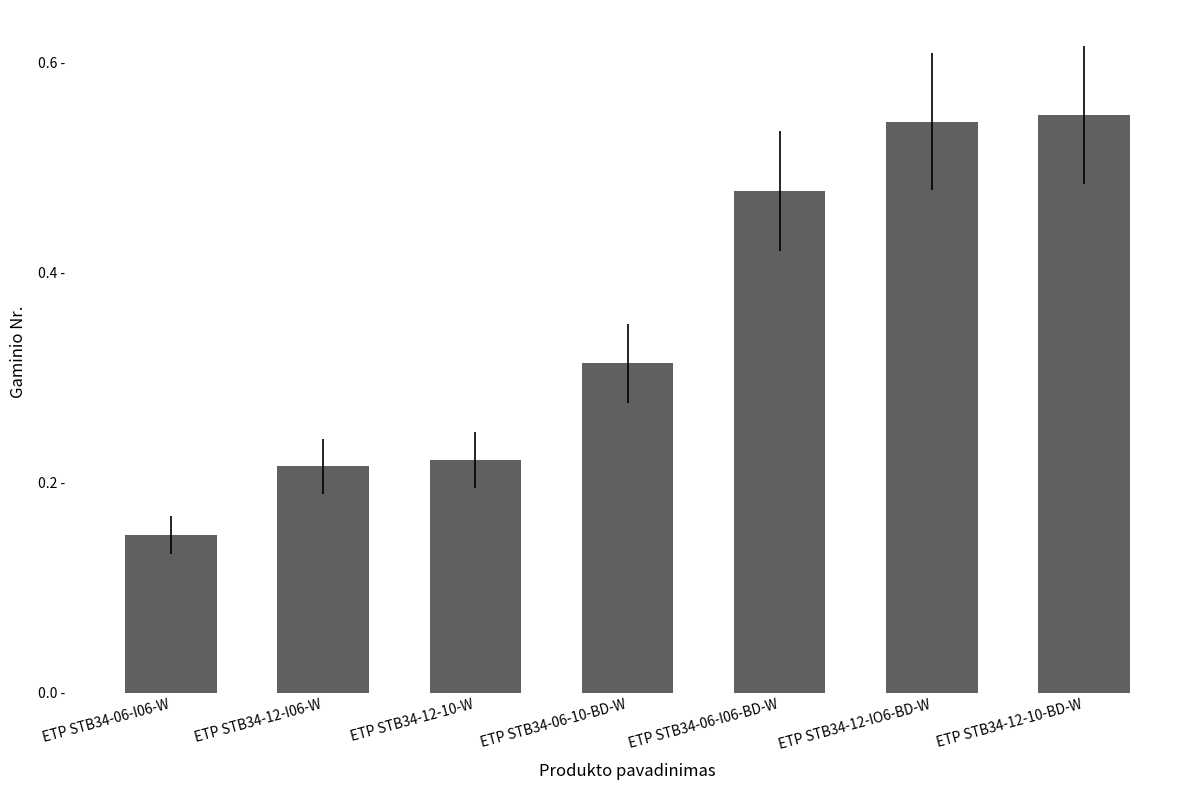

What is the sum of the values at ETP STB34-06-I06-W and ETP STB34-12-IO6-BD-W?

0.7